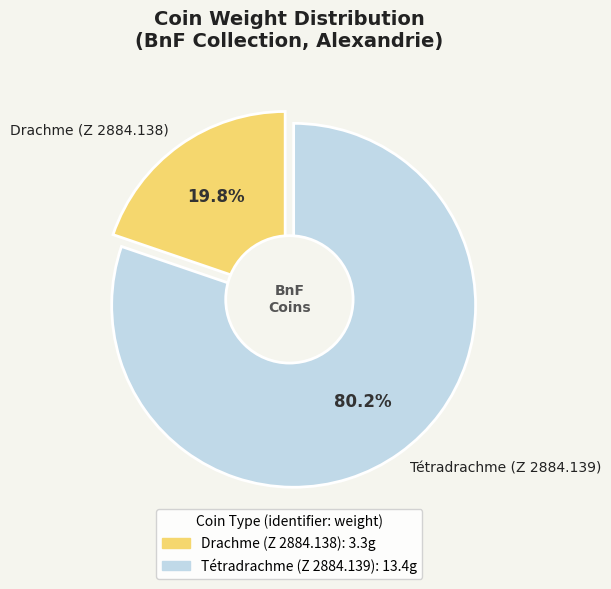

Which category has the smallest portion of the pie?

Drachme (Z 2884.138)